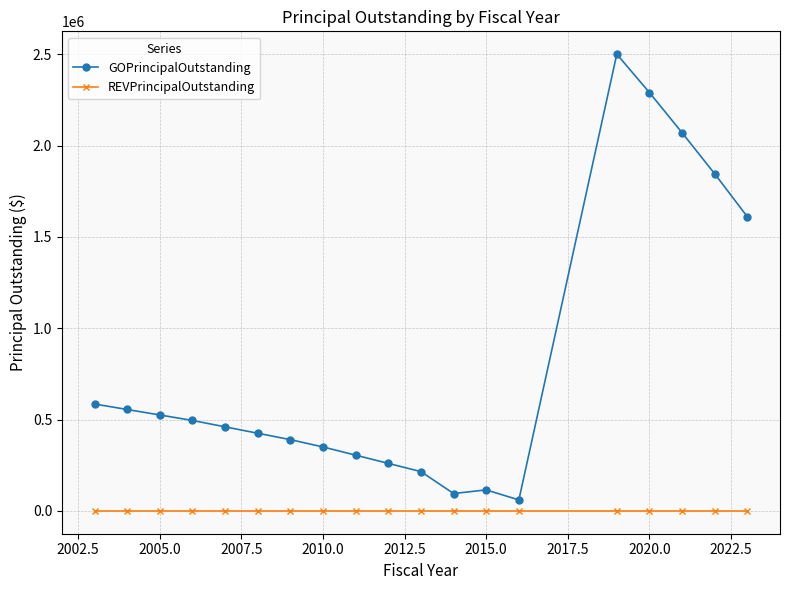

True or false: GOPrincipalOutstanding and REVPrincipalOutstanding cross at least once.

False